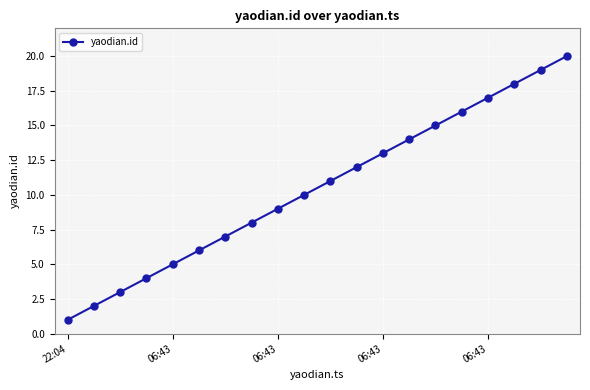

What is the difference between the maximum and minimum values?

19